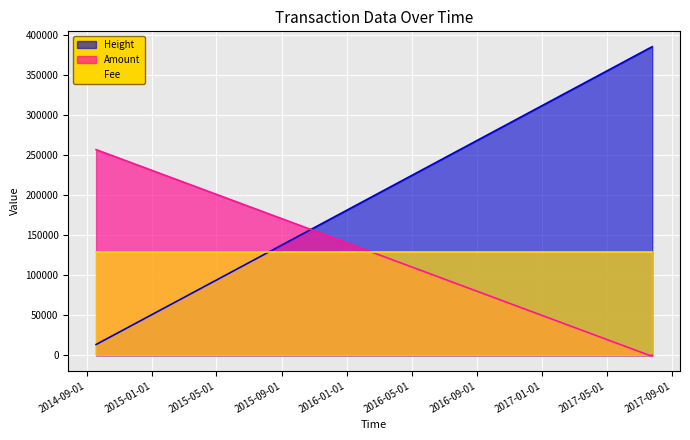

What is the maximum value shown in the chart?

385457.0